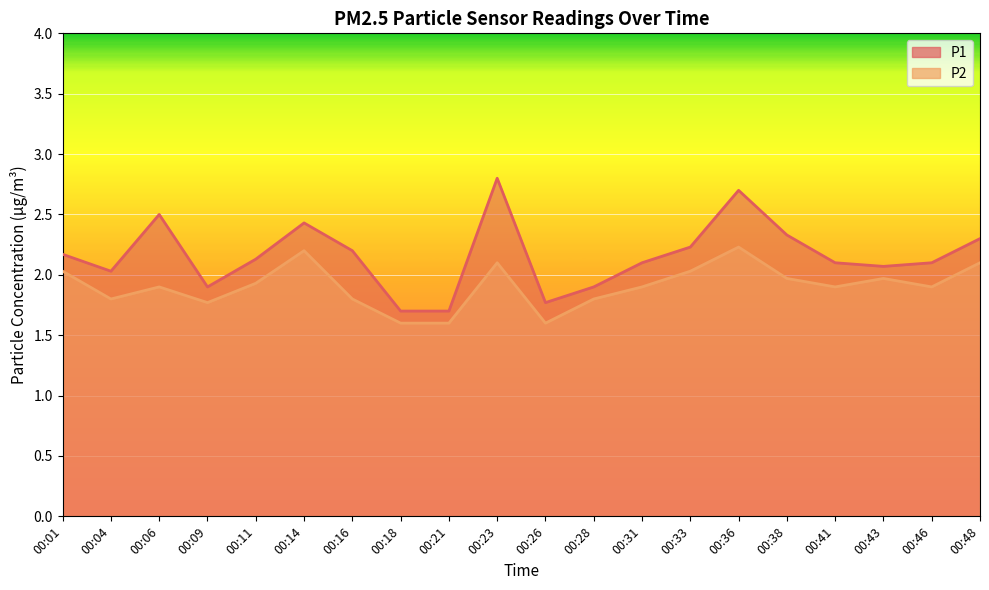

At which label is P1 closest to 2?

00:04